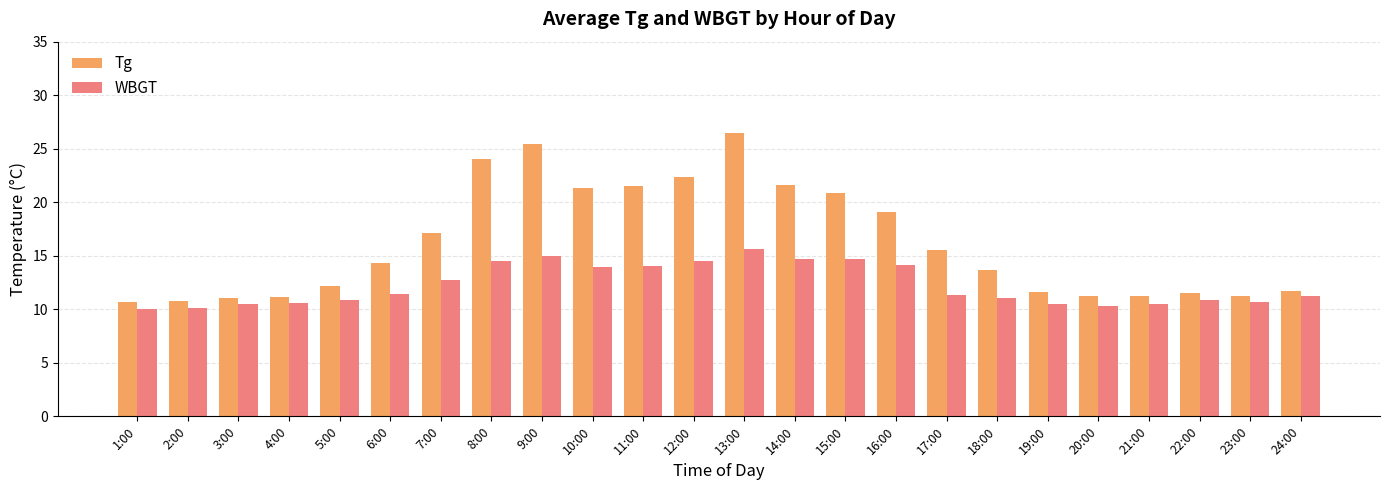

The value of Tg at 8:00 is 24.0. True or false?

True